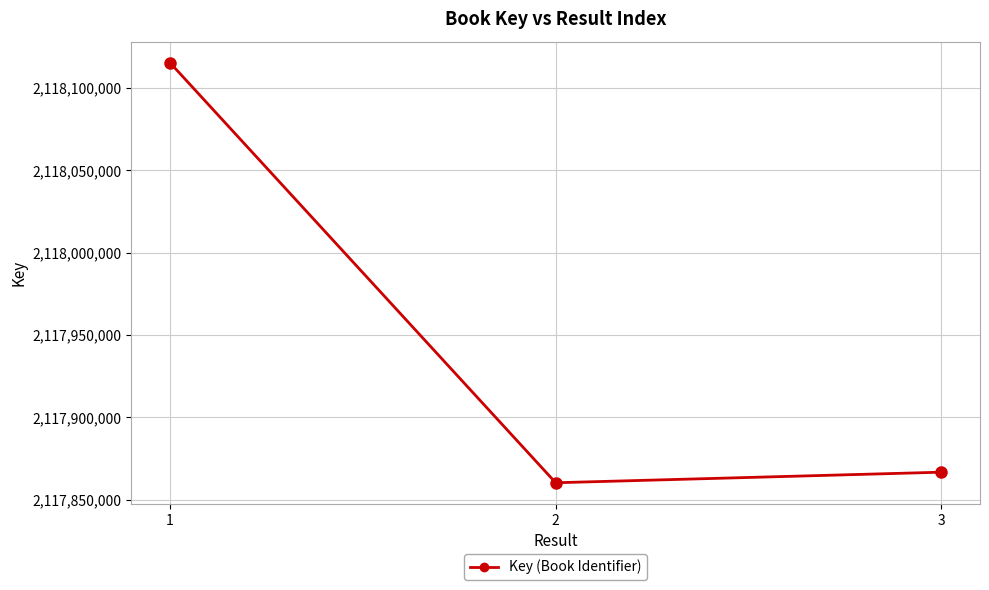

True or false: the data shows 2117860322 at 2.

True